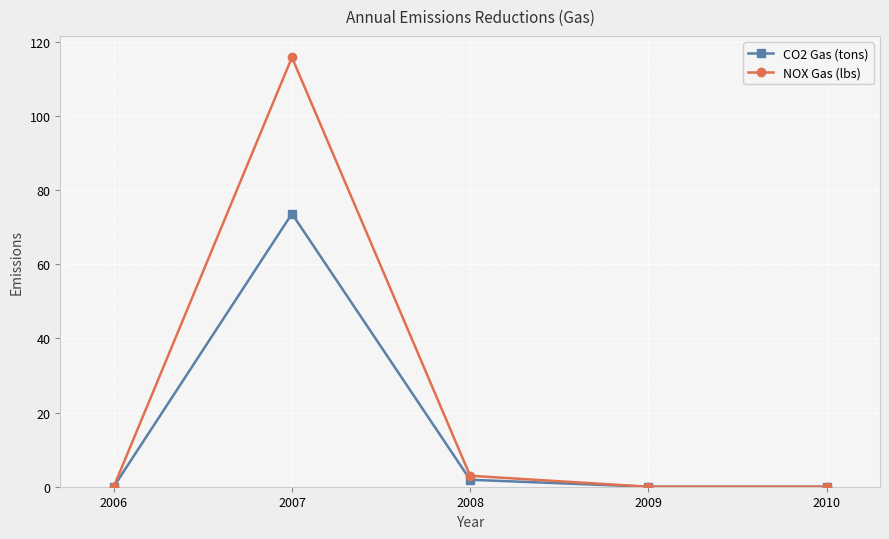

True or false: NOX Gas (lbs) has more than 0 points higher than both neighbors.

True